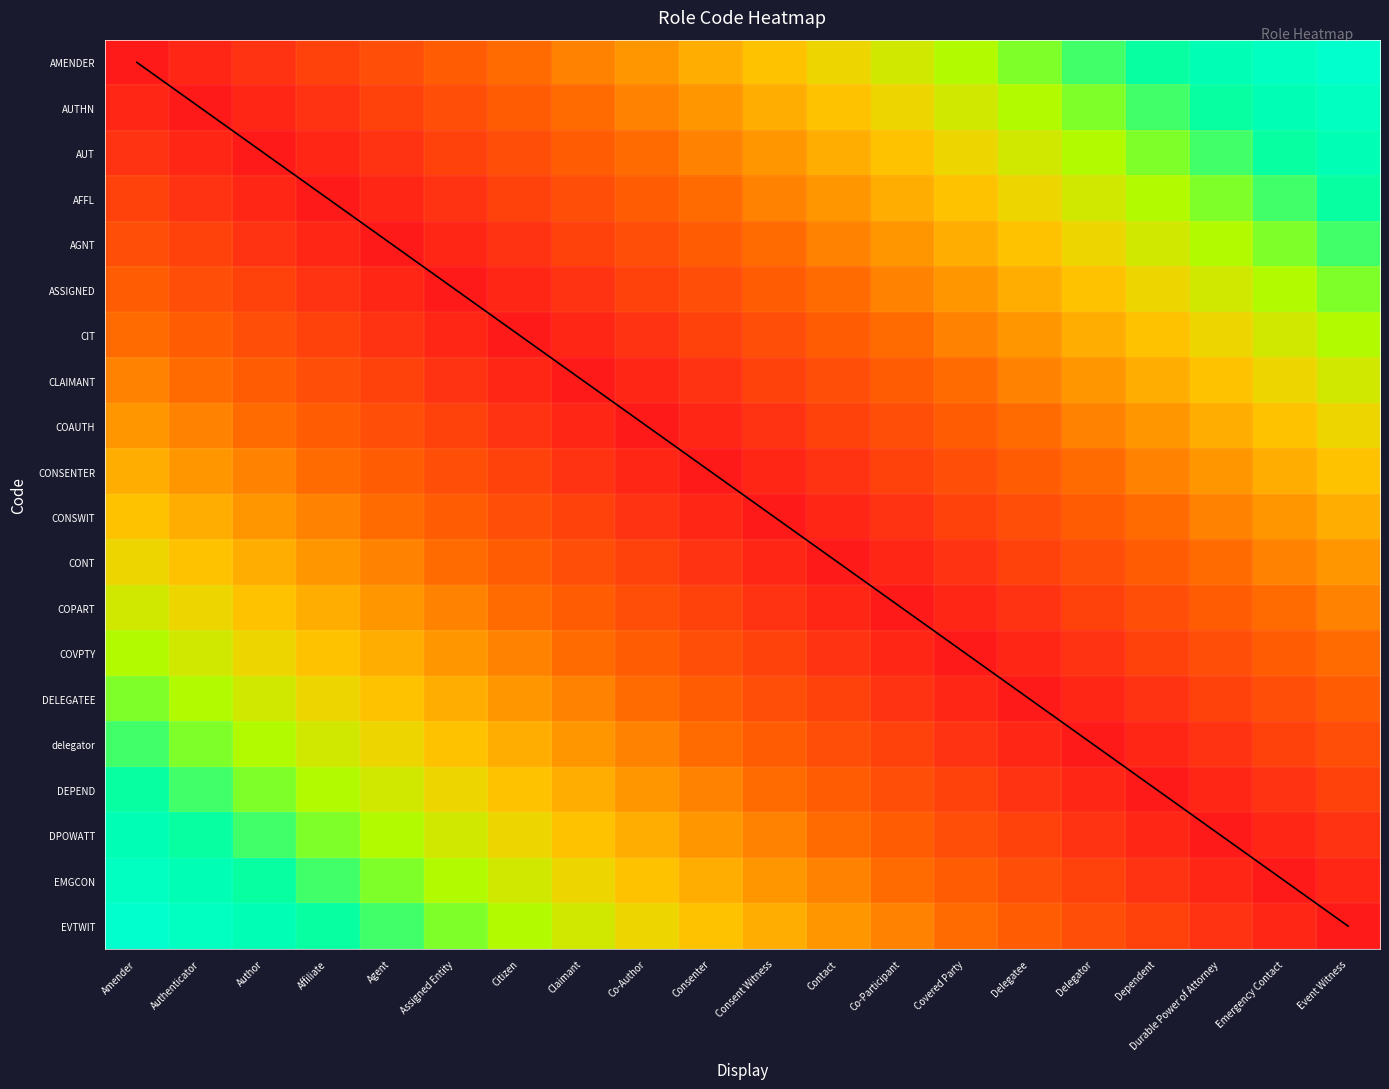

Is it true that CLAIMANT equals 0.1 at Consenter?

False